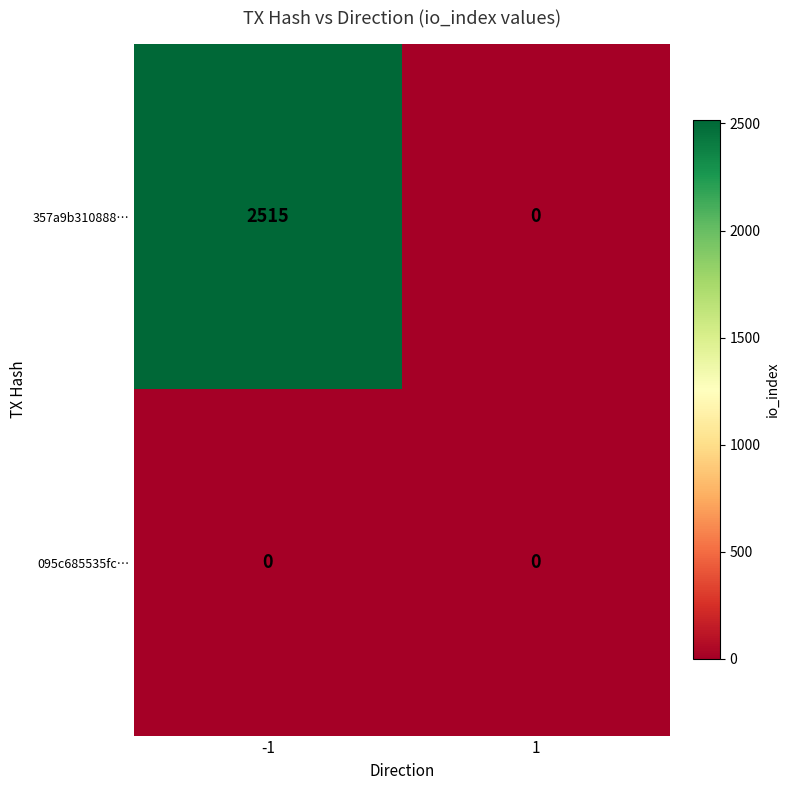

Which label corresponds to the largest value in the chart?

-1